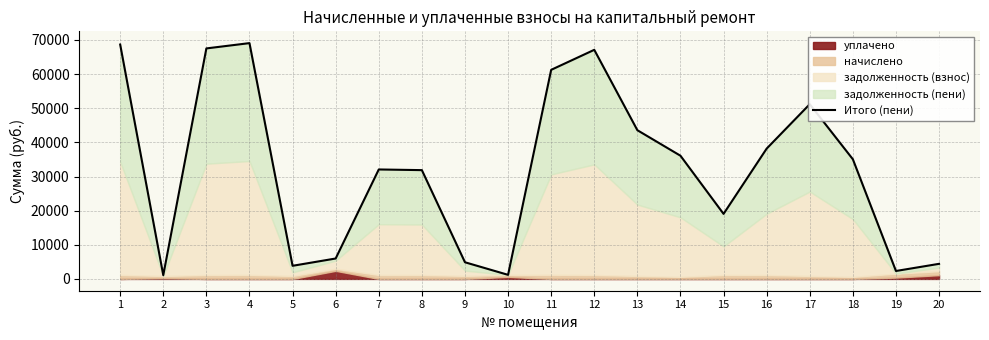

Rank the categories by value from lowest to highest.

2, 10, 19, 5, 20, 9, 6, 15, 8, 7, 18, 14, 16, 13, 17, 11, 12, 3, 1, 4